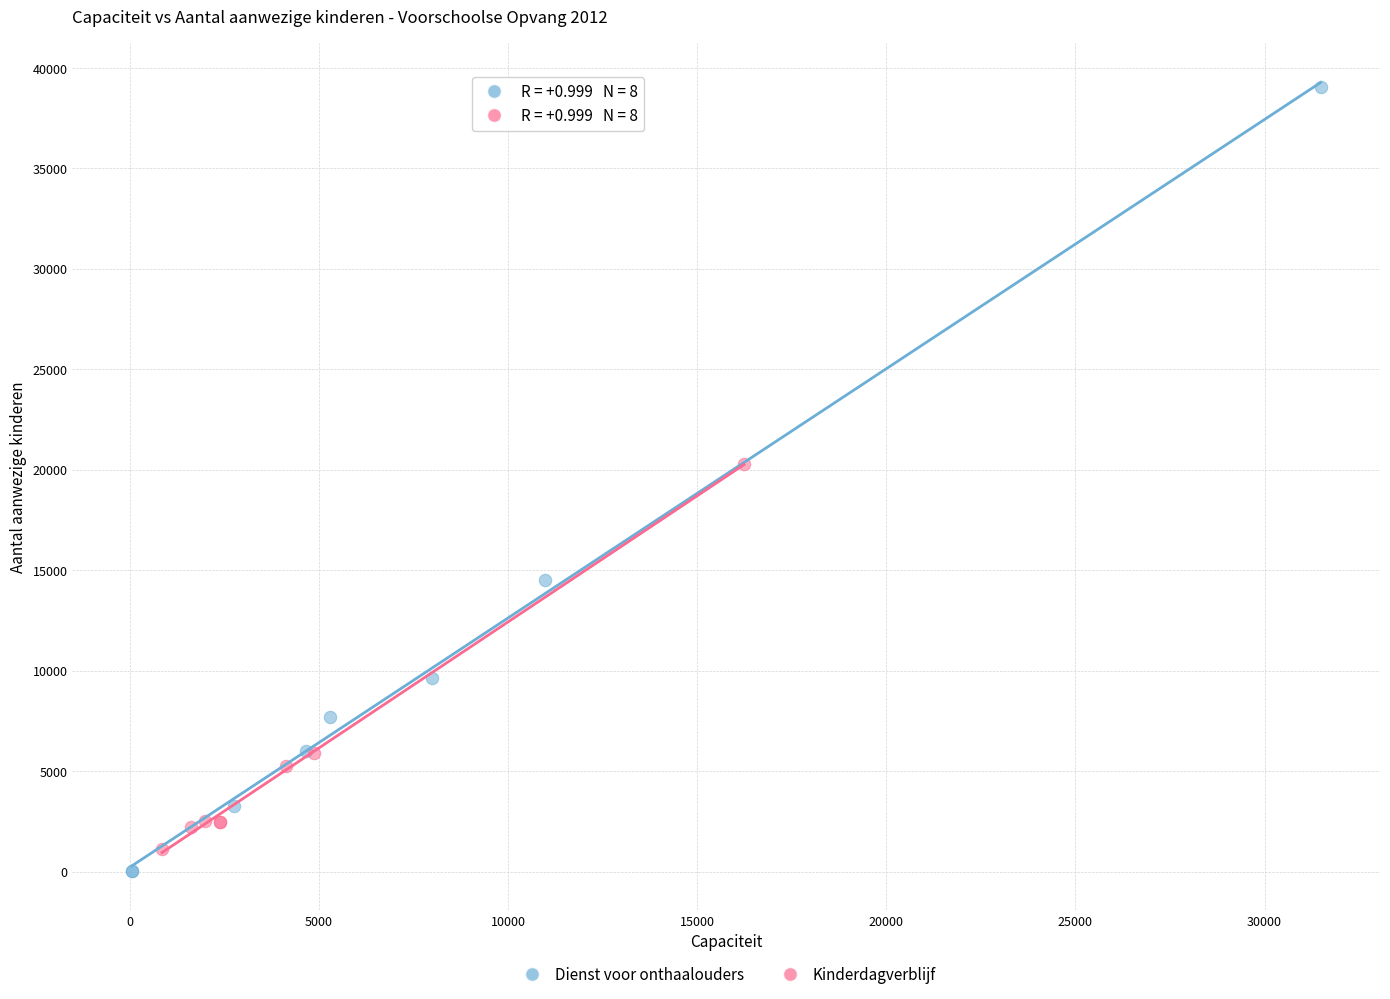

Which series reaches the maximum Y coordinate?

Dienst voor onthaalouders